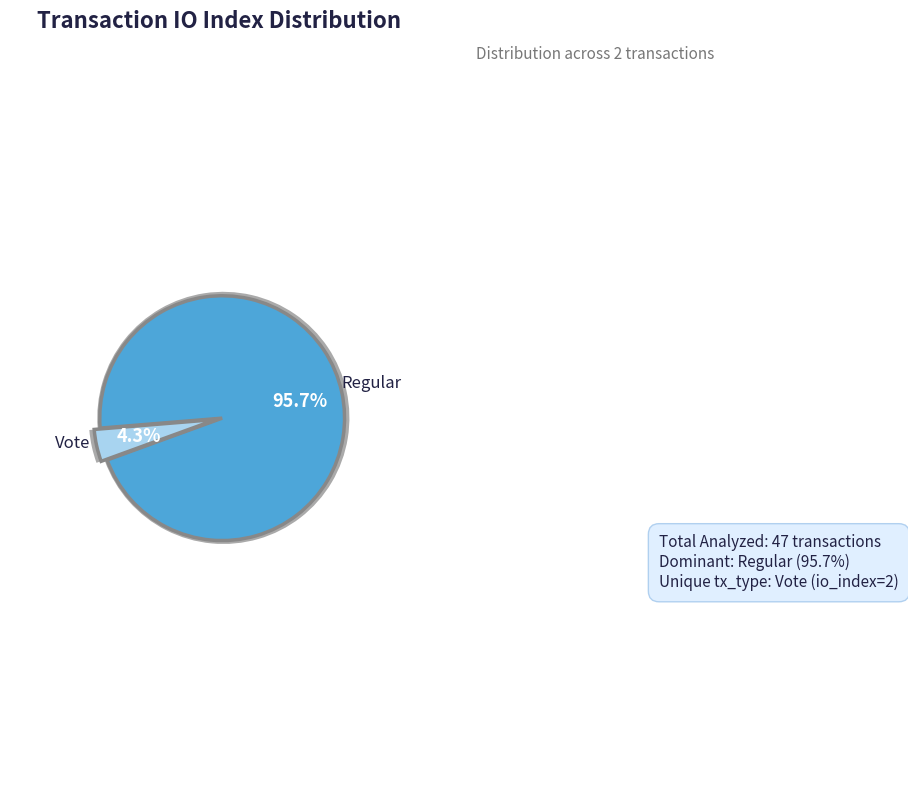

Which has a higher value, Regular or Vote?

Regular